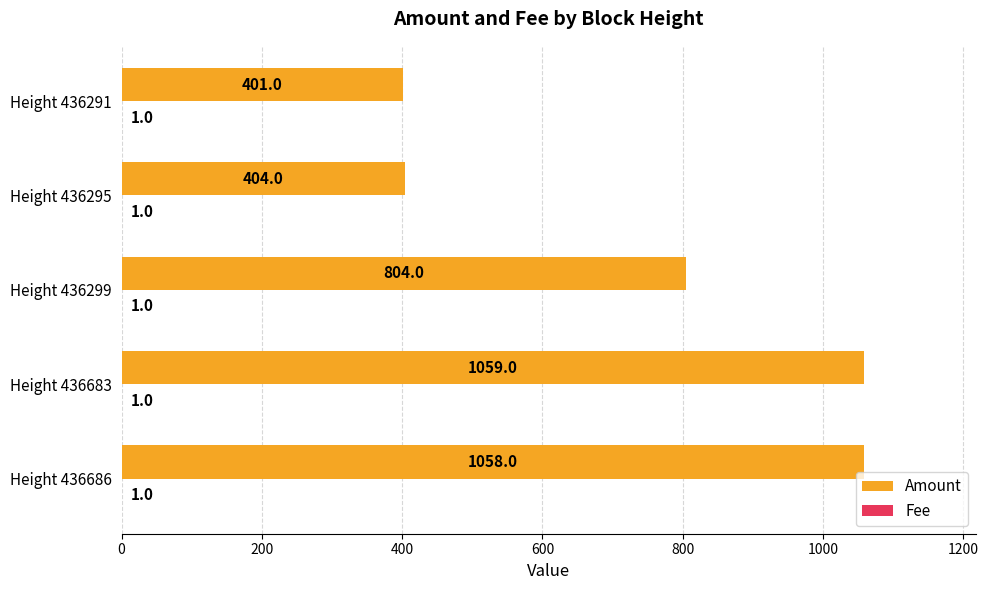

Which series changed the most between Height 436686 and Height 436295?

Amount